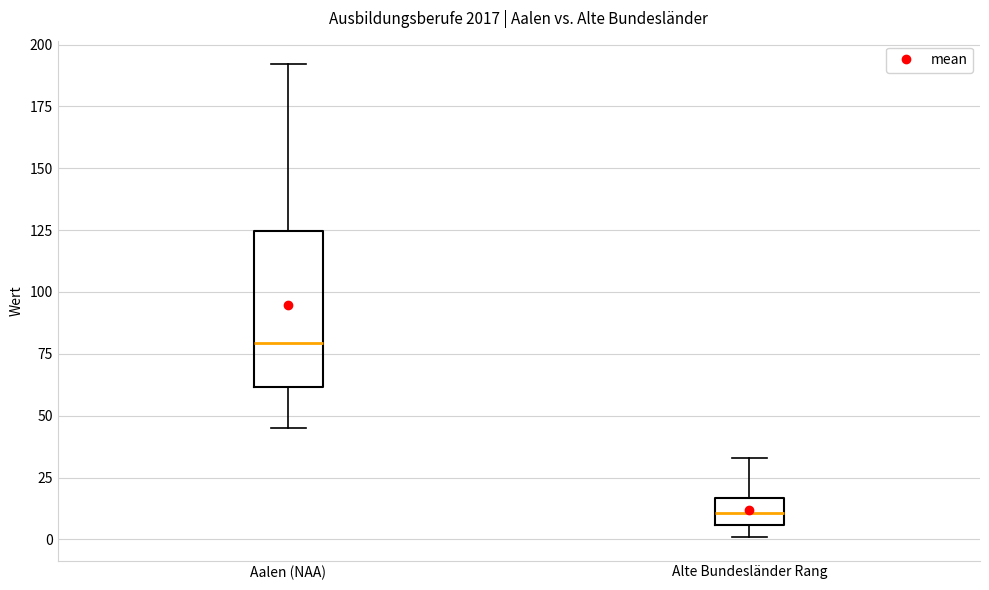

Reading left to right, read every box against the y-axis: the position of its median line, the range the box covers, and the ends of its whiskers. The values are not printed on the chart, so give them approximately, as read against the axis.

Aalen (NAA): median 80, box 60 to 125, whiskers 45 to 190
Alte Bundesländer Rang: median 10, box 5 to 15, whiskers 0 to 35